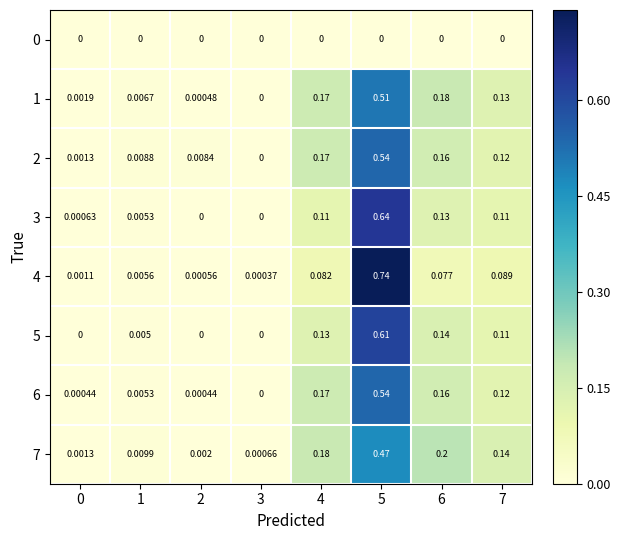

Between 6 and 7, which series saw the biggest shift?

7